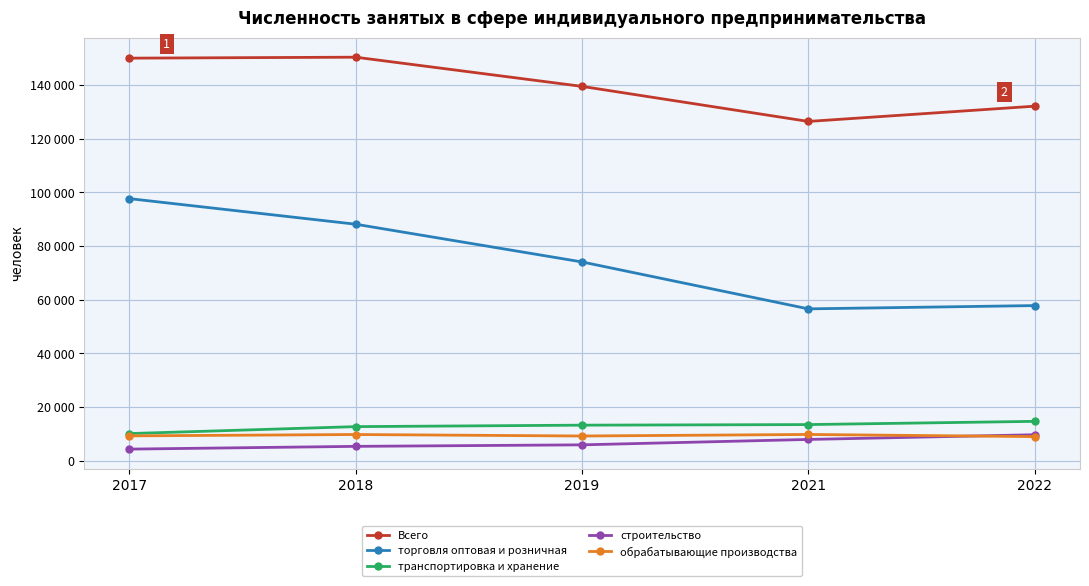

Does the chart have visible grid lines?

Yes